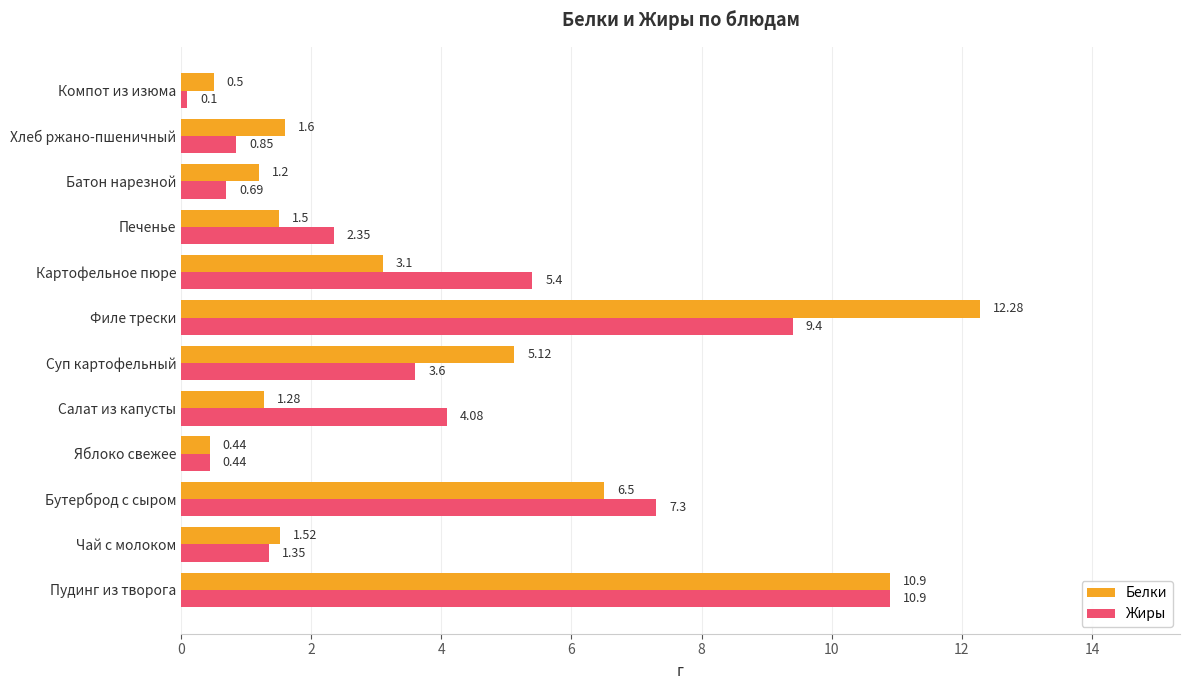

What is the sum of all Жиры values?

46.5